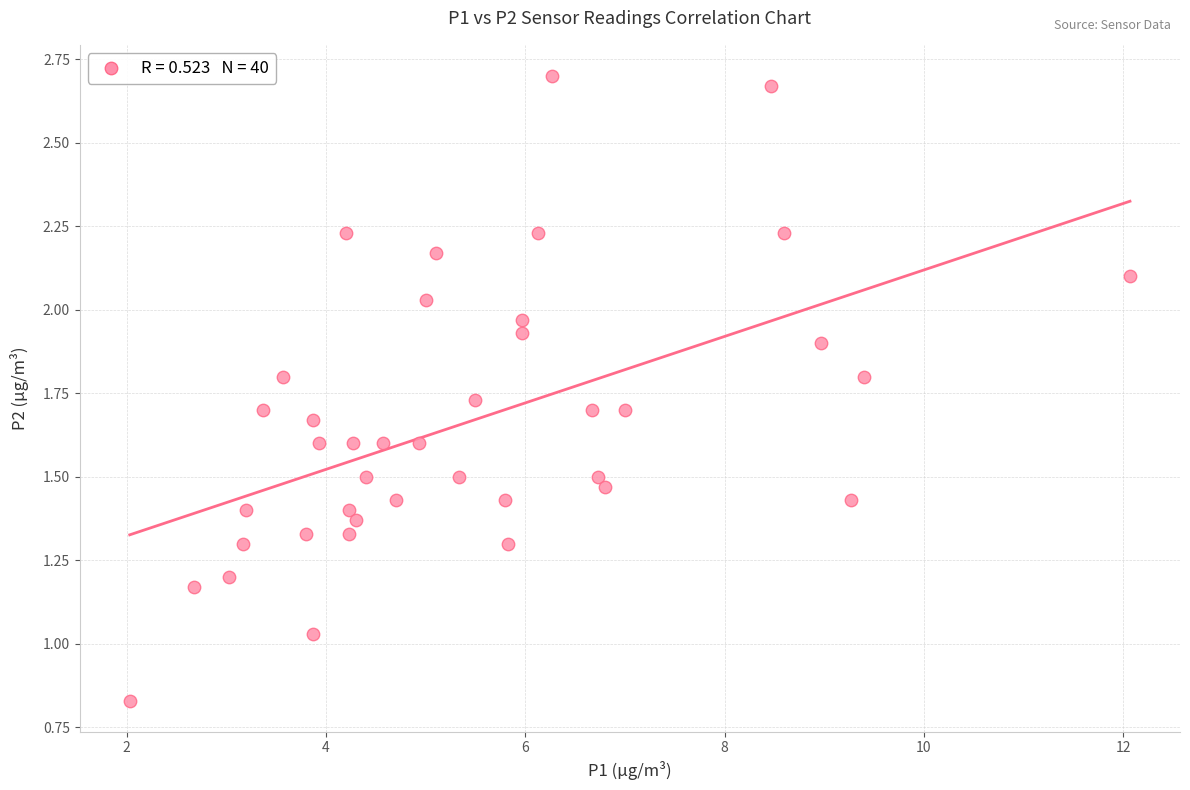

What is the range of X values (max minus min)?

10.0